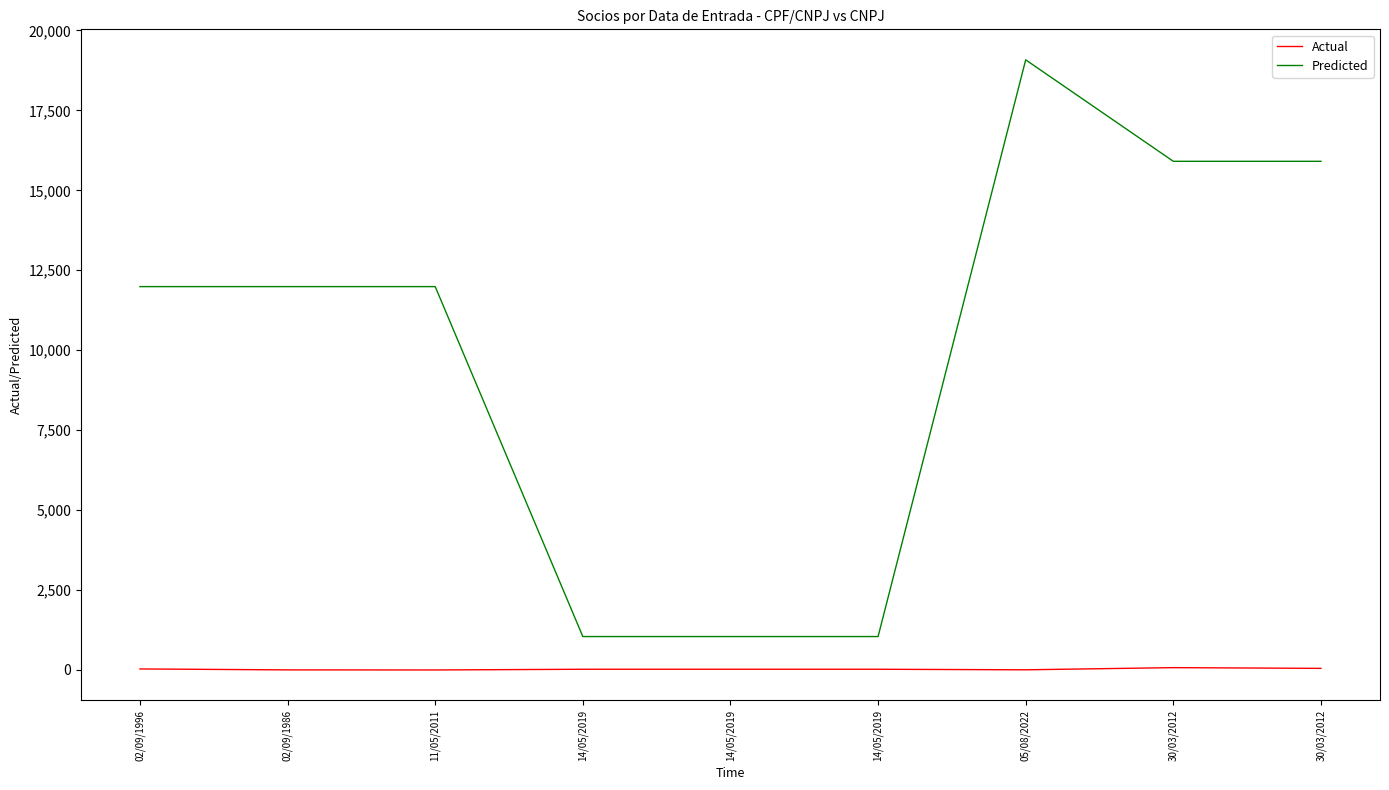

Does the chart display data point markers on the line(s)?

No